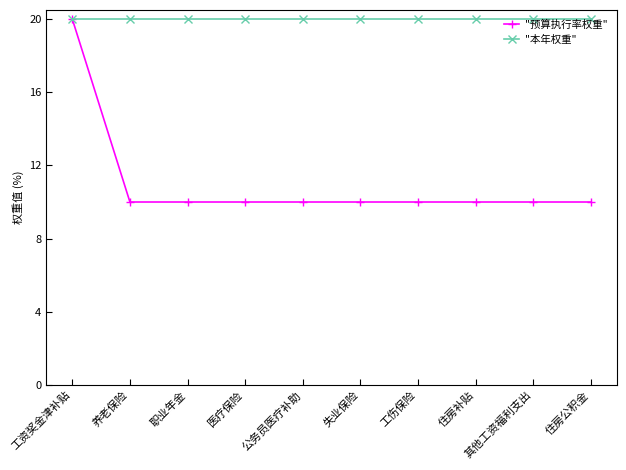

Rank the series at 住房补贴 from highest to lowest value.

"本年权重", "预算执行率权重"